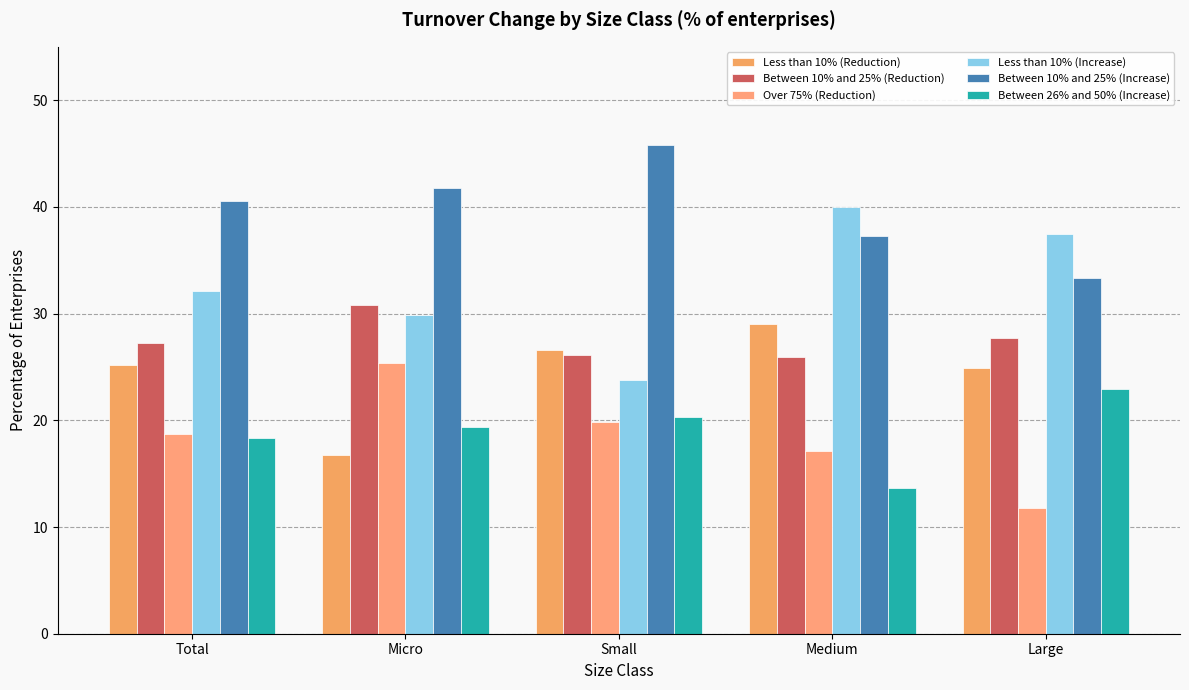

What is the label of the 5th bar from the right?

Total